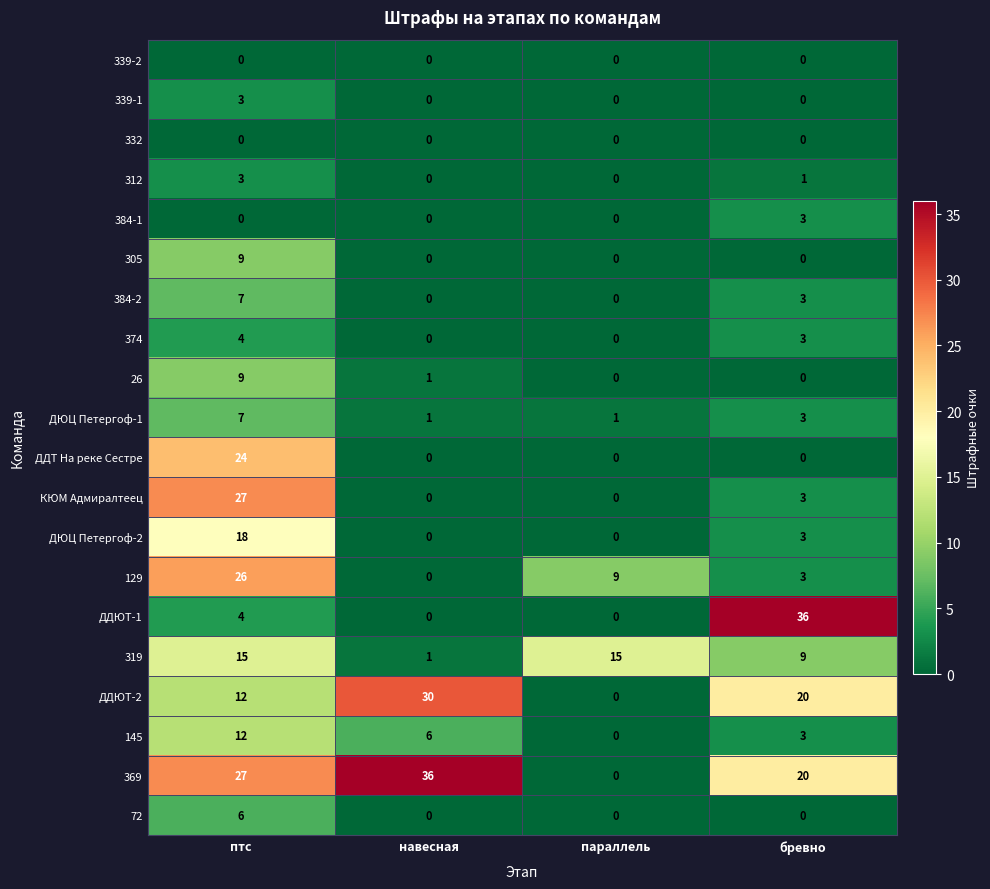

What is the difference between the 384-1 values at бревно and птс?

3